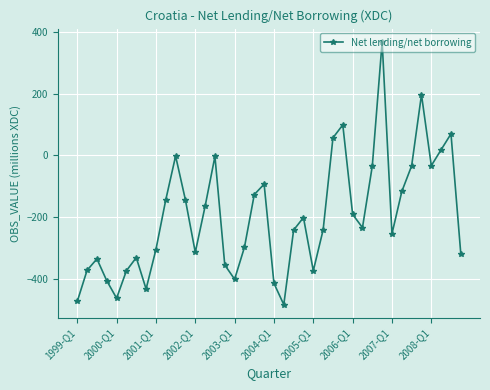

How many categories are shown in the chart?

40